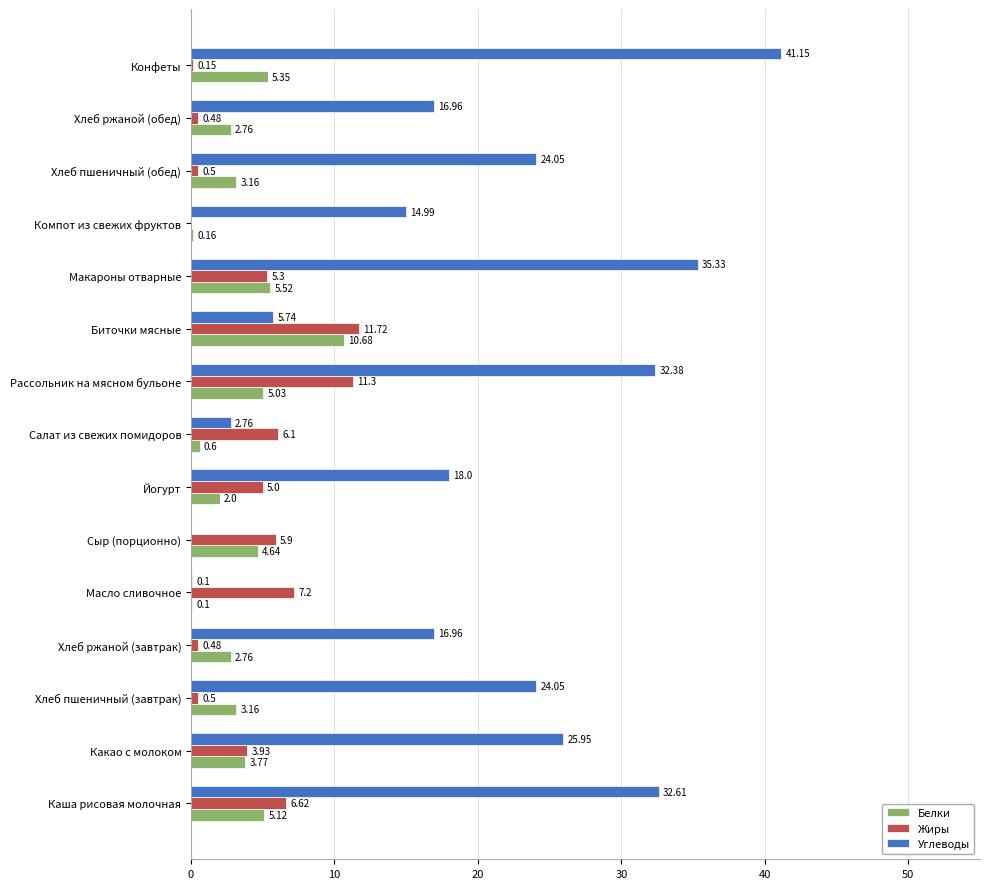

At which label is Углеводы closest to 20?

Йогурт